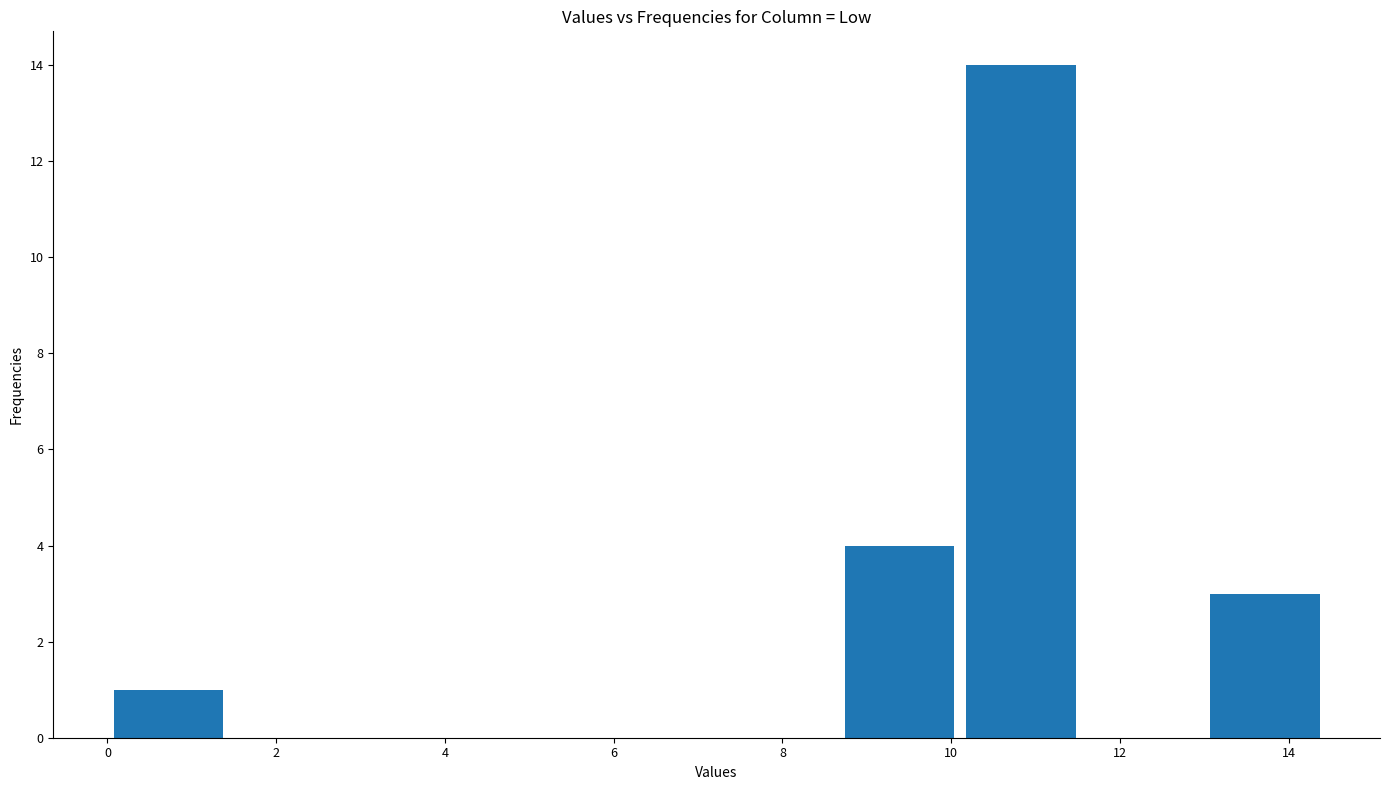

How tall is the bar that spans 10.2 to 11.6 on the x-axis? Neither the bar edges nor the heights are printed on the chart, so give them approximately, as read against the axes.

14